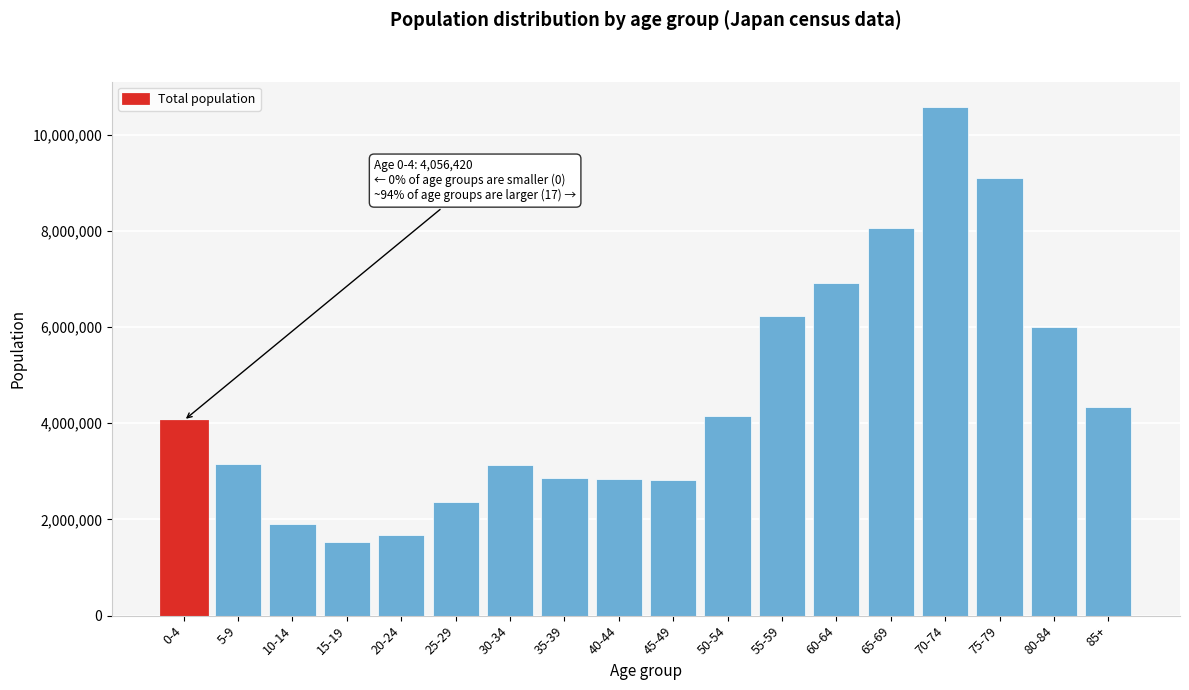

What is the label of the 11th bar from the left?

50-54